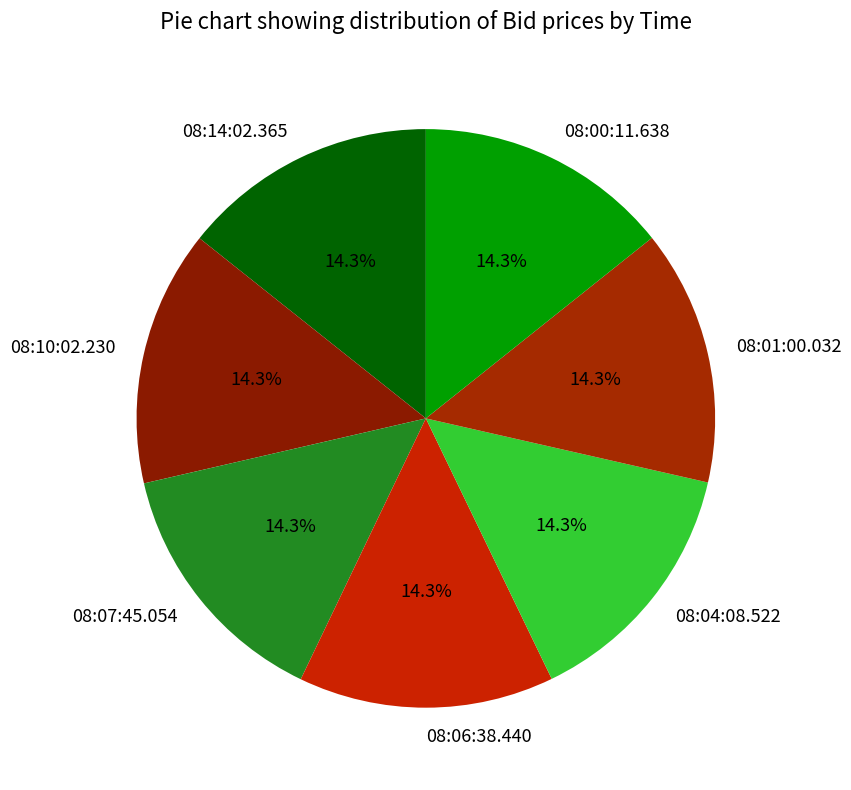

How many segments does this pie chart have?

7